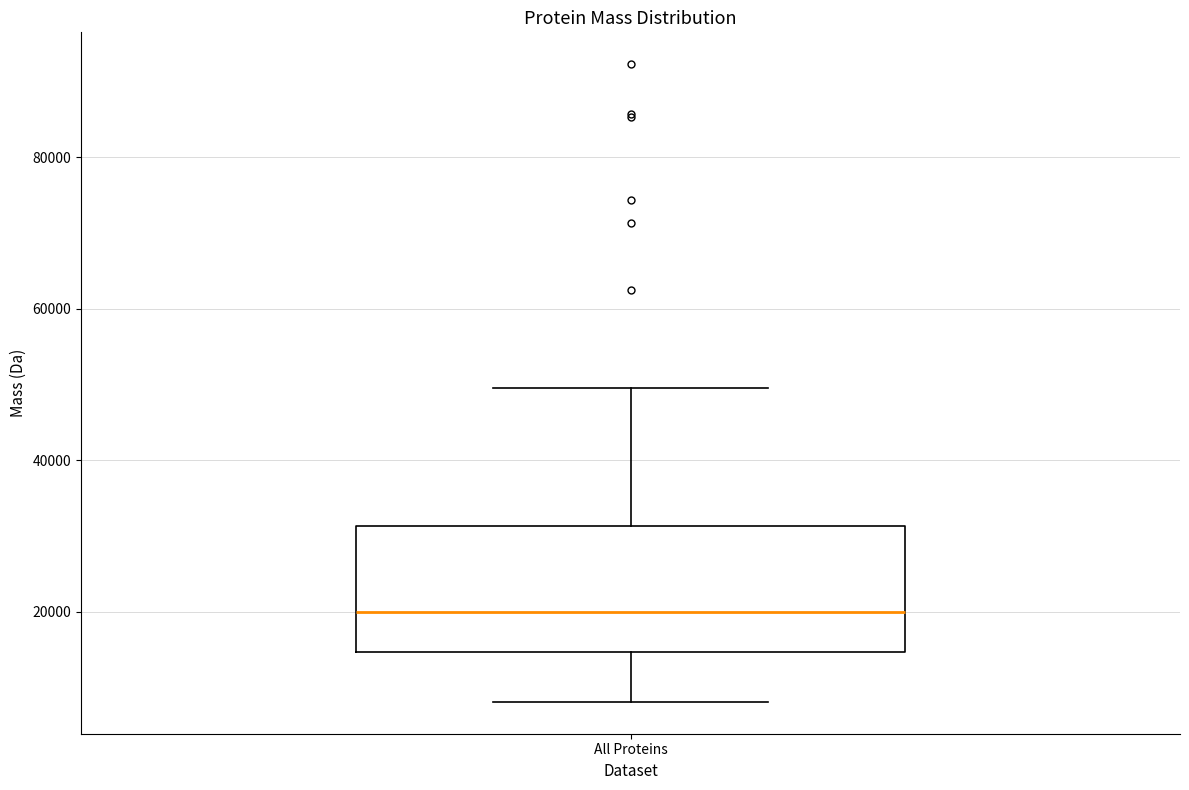

Read this box plot against the y-axis: the position of the median line, the range covered by the box, and the ends of both whiskers. The values are not printed on the chart, so give them approximately, as read against the axis.

median 20000, box 14000 to 32000, whiskers 8000 to 50000